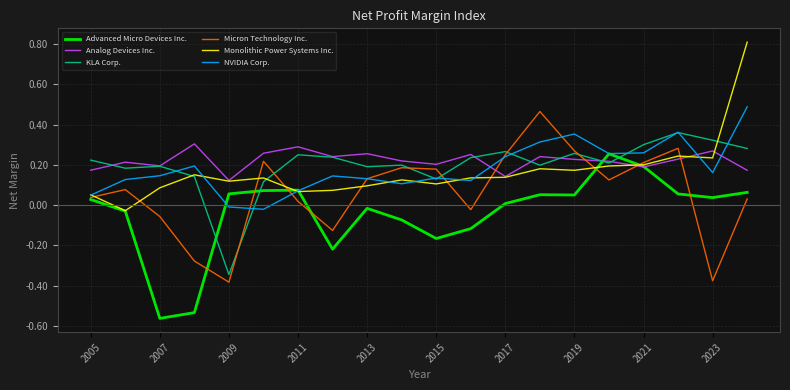

What is the greatest value displayed?

0.8